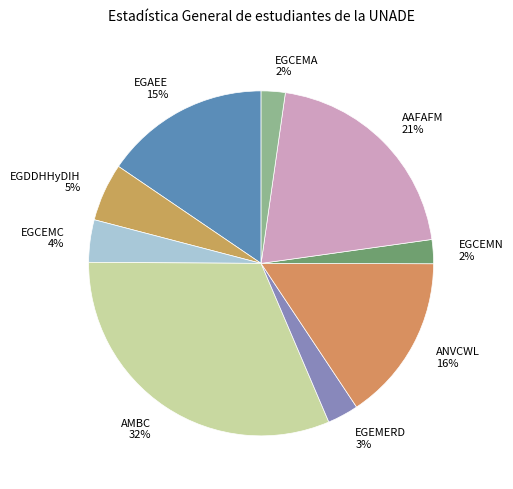

To the nearest percent, what percentage of the pie is EGCEMC?

4%